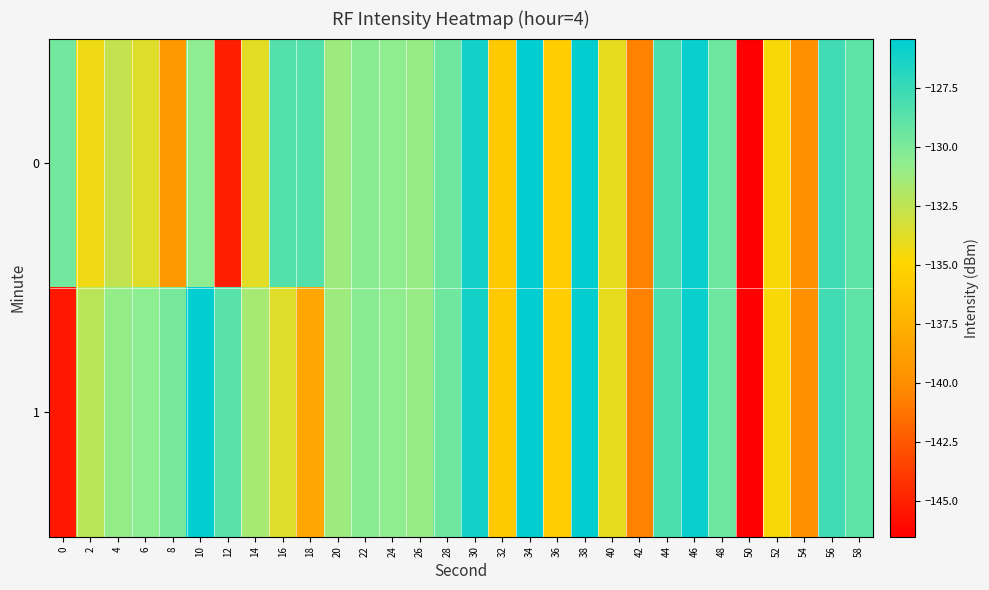

Reading left to right, transcribe all the data shown in this chart.

0: 0=-129.7	2=-134.3	4=-132.6	6=-133.7	8=-139.4	10=-130.6	12=-145.1	14=-133.9	16=-128.5	18=-128.5	20=-131.3	22=-130.5	24=-130.7	26=-131.0	28=-129.6	30=-126.2	32=-135.8	34=-125.4	36=-135.6	38=-125.5	40=-134.1	42=-140.5	44=-128.2	46=-125.8	48=-129.5	50=-146.5	52=-134.7	54=-139.8	56=-127.9	58=-129.0
1: 0=-145.4	2=-132.3	4=-130.9	6=-130.6	8=-129.7	10=-125.4	12=-128.7	14=-131.5	16=-133.7	18=-138.2	20=-131.3	22=-130.5	24=-130.7	26=-131.0	28=-129.6	30=-126.2	32=-135.8	34=-125.4	36=-135.6	38=-125.5	40=-134.1	42=-140.5	44=-128.2	46=-125.8	48=-129.5	50=-146.5	52=-134.7	54=-139.8	56=-127.9	58=-129.0